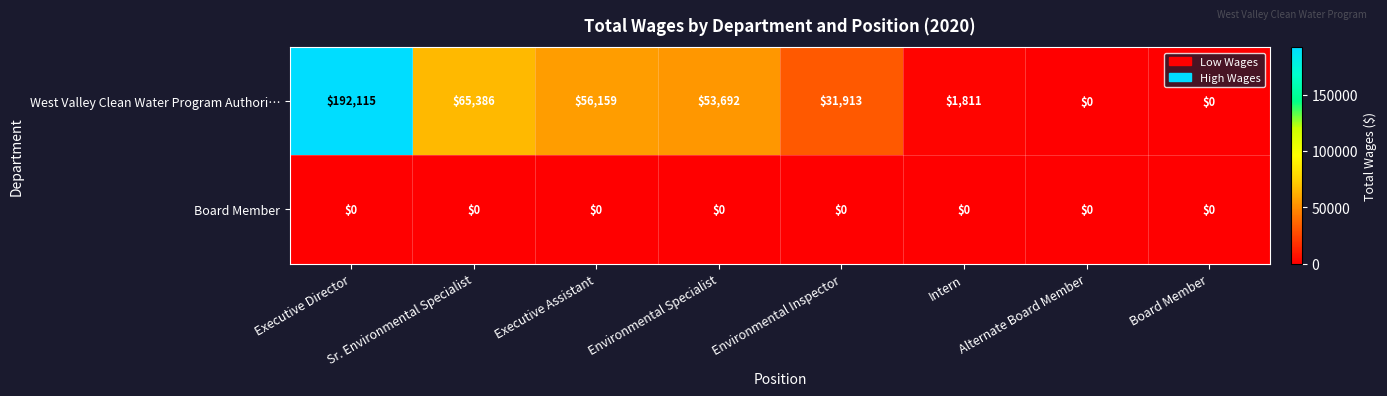

What is the difference between the maximum and second lowest values in the West Valley Clean Water Program Authori… series?

192115